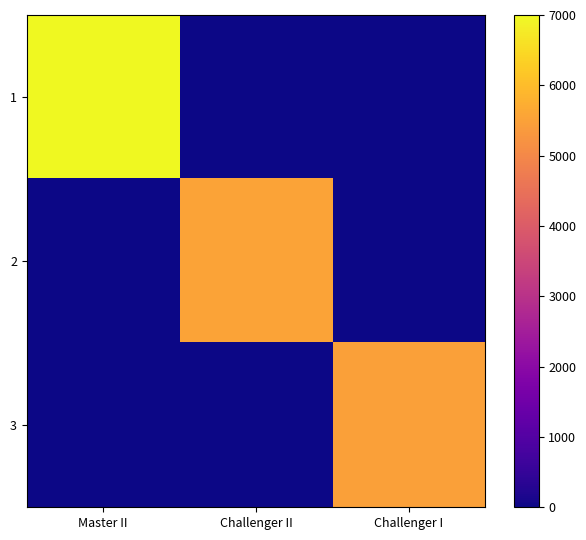

Reading right to left, list all the values displayed in this chart.

1: Challenger I=0	Challenger II=0	Master II=7000
2: Challenger I=0	Challenger II=5529	Master II=0
3: Challenger I=5472	Challenger II=0	Master II=0